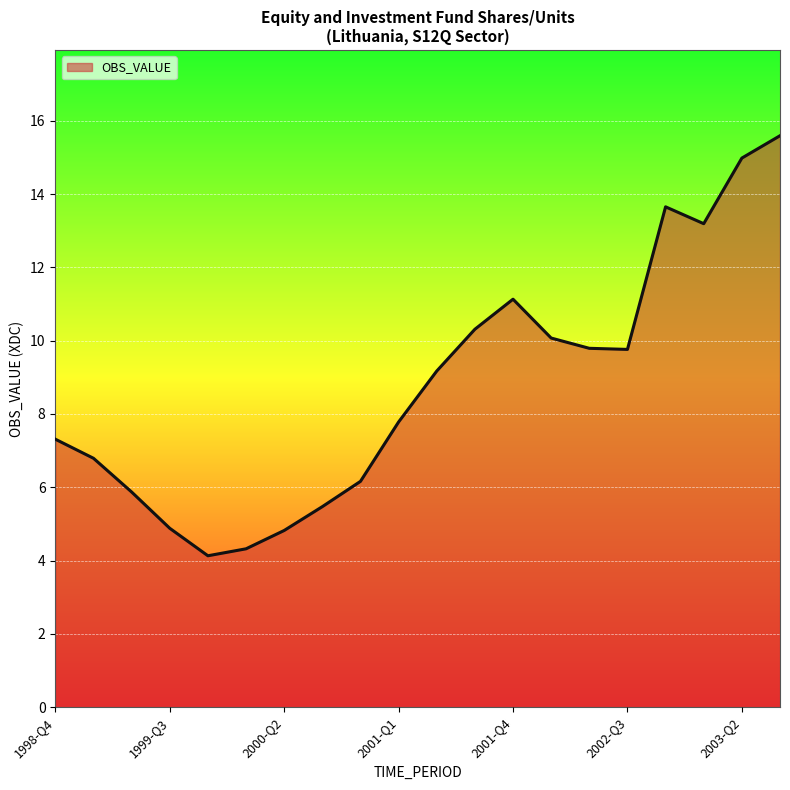

What is the minimum value shown in the chart?

4.1